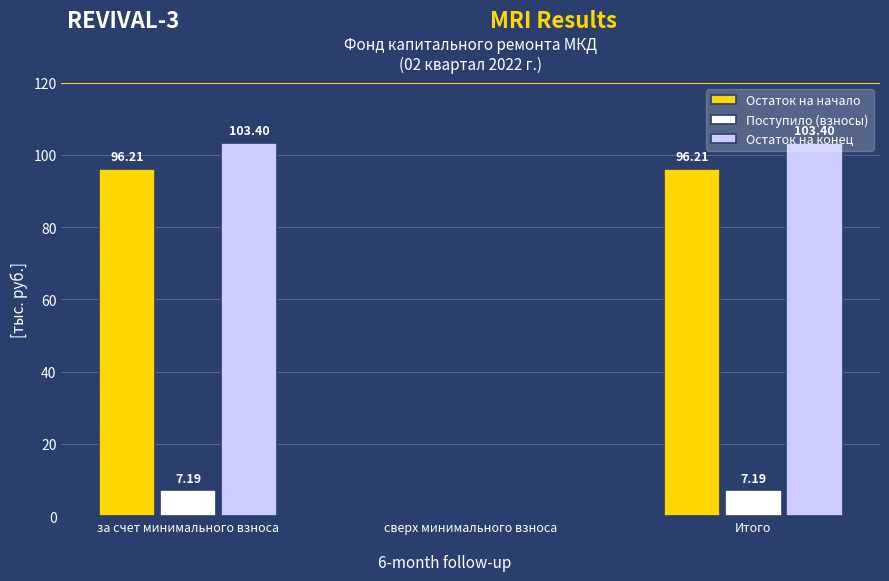

At which label does Остаток на начало first exceed 96?

за счет минимального взноса